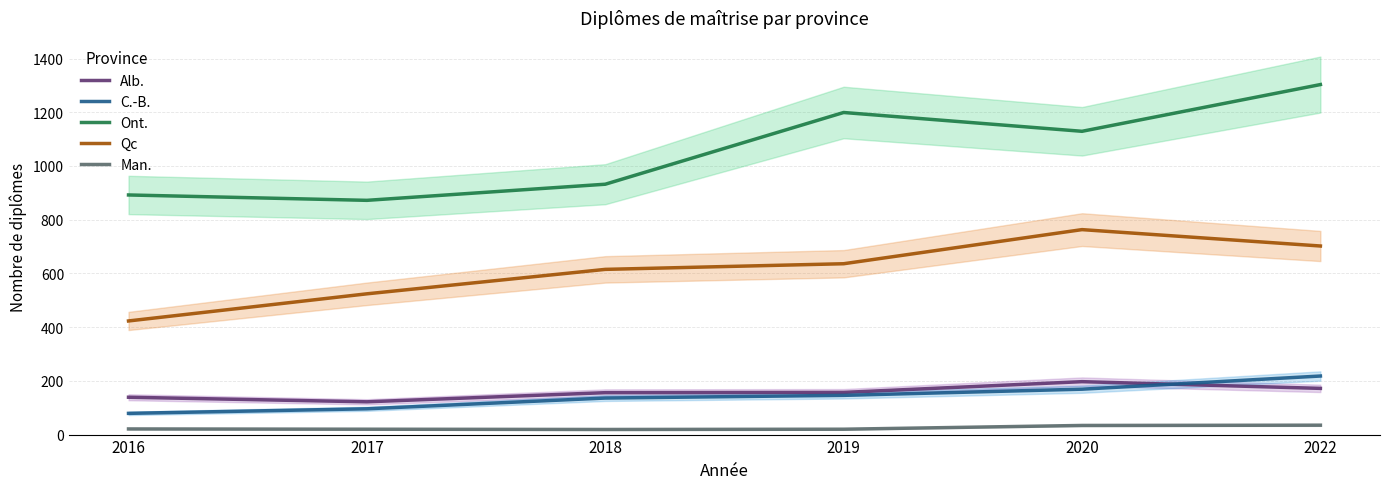

True or false: C.-B. has more than 2 points higher than both neighbors.

False